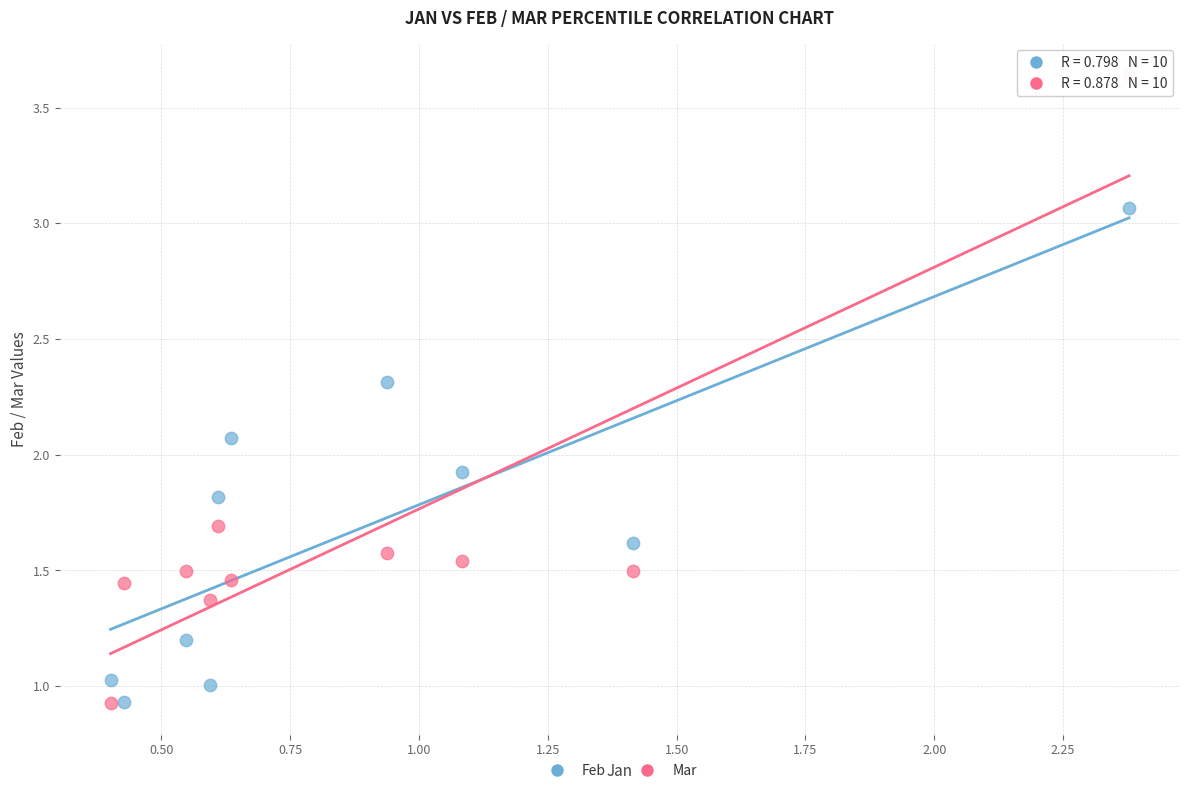

What are all the series names shown in the legend?

Feb, Mar